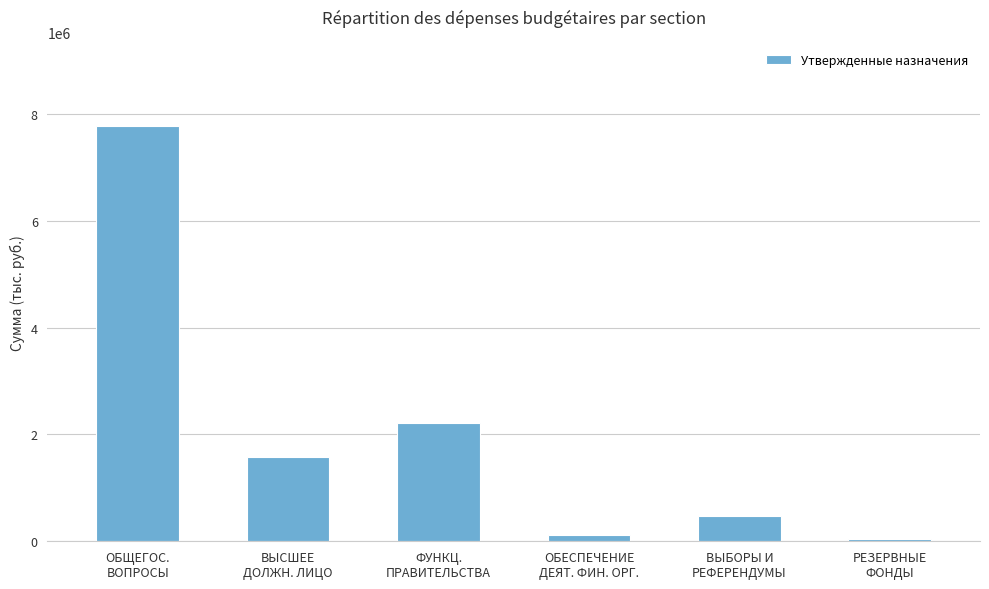

What position from the right is ОБЕСПЕЧЕНИЕ
ДЕЯТ. ФИН. ОРГ.?

3